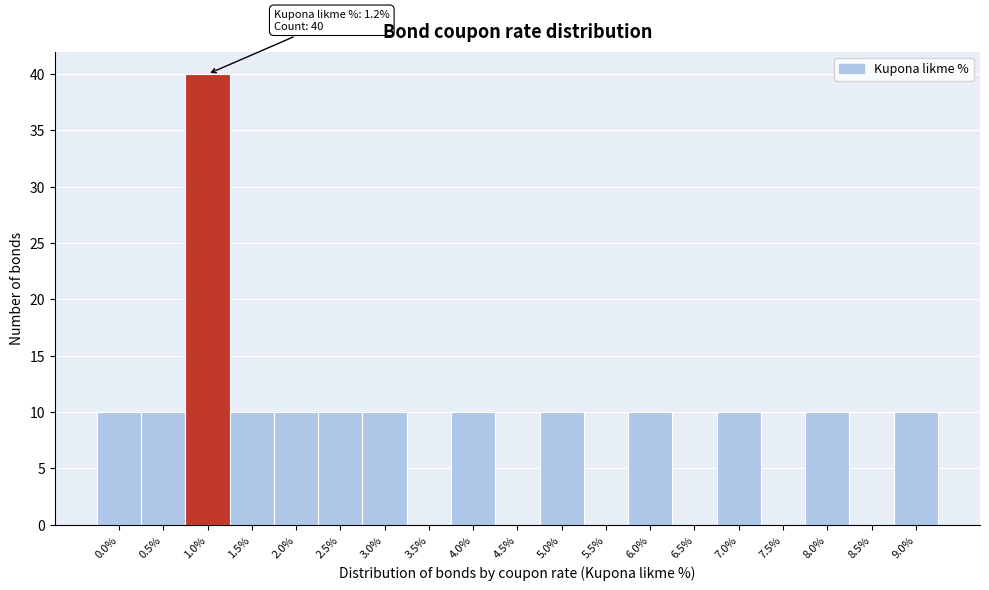

Reading left to right, transcribe all the data shown in this chart.

0.0%=10	0.5%=10	1.0%=40	1.5%=10	2.0%=10	2.5%=10	3.0%=10	3.5%=0	4.0%=10	4.5%=0	5.0%=10	5.5%=0	6.0%=10	6.5%=0	7.0%=10	7.5%=0	8.0%=10	8.5%=0	9.0%=10